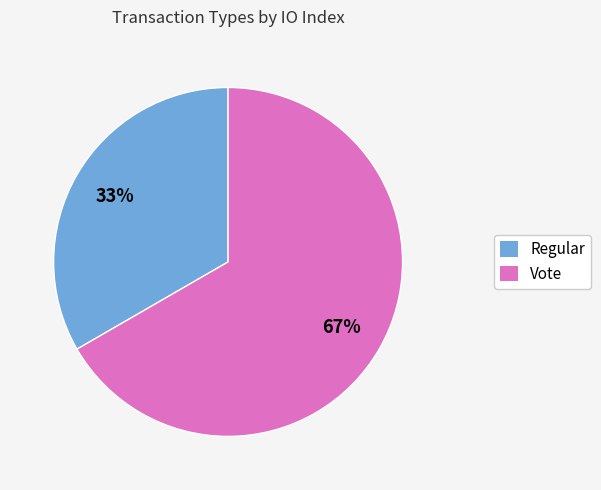

The Vote slice represents 52% of the pie. True or false?

False